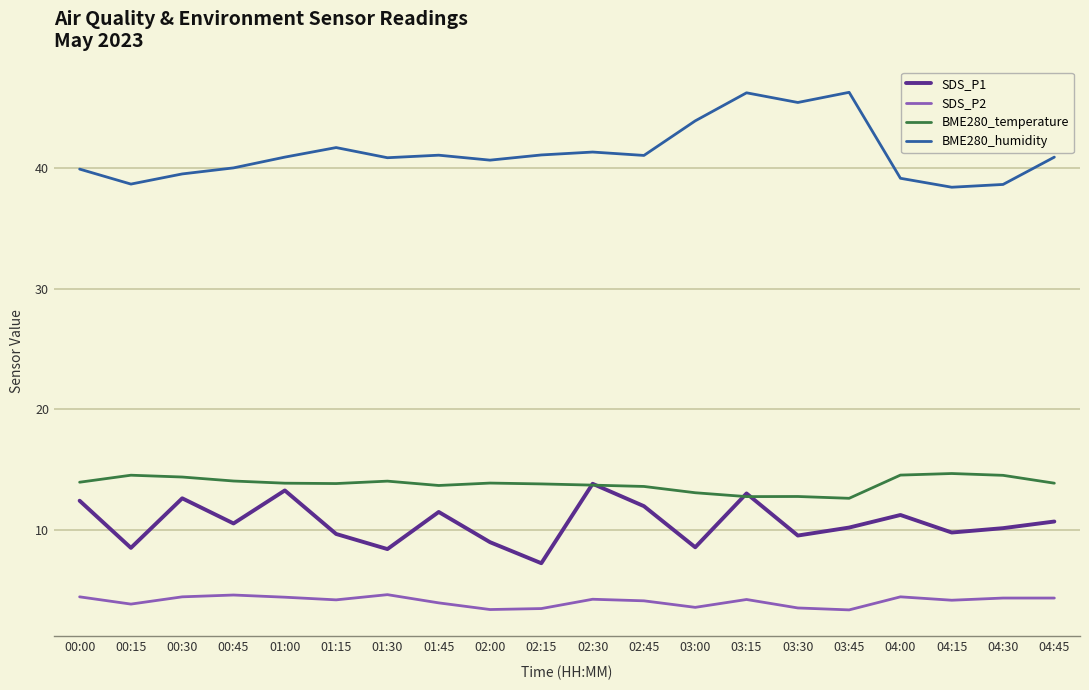

True or false: SDS_P2 and BME280_temperature intersect in this chart.

False